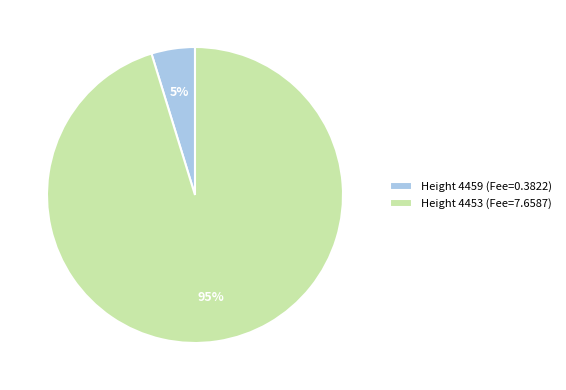

Combined, do Height 4459 (Fee=0.3822) and Height 4453 (Fee=7.6587) account for over 50%?

Yes